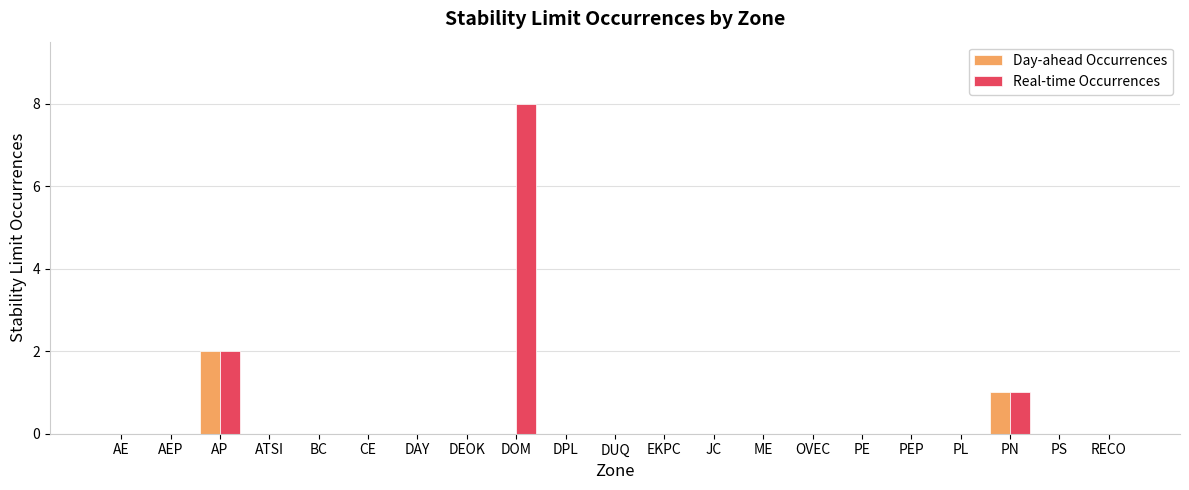

True or false: Day-ahead Occurrences has a value of 1 at PN.

True